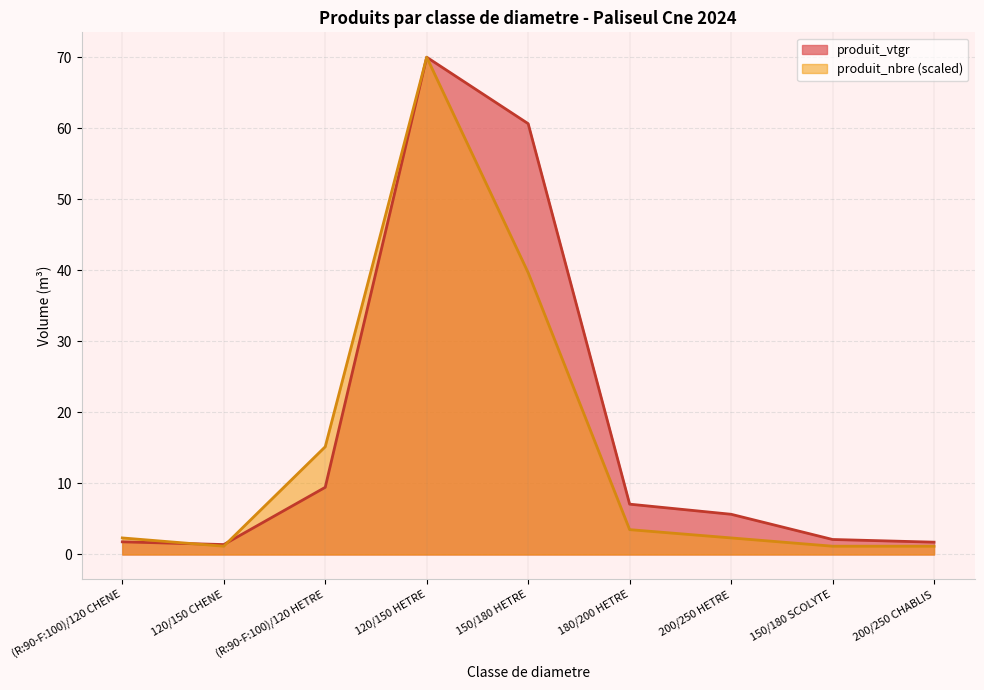

What is the sum of the produit_nbre values at 150/180 SCOLYTE and (R:90-F:100)/120 CHENE?

3.5